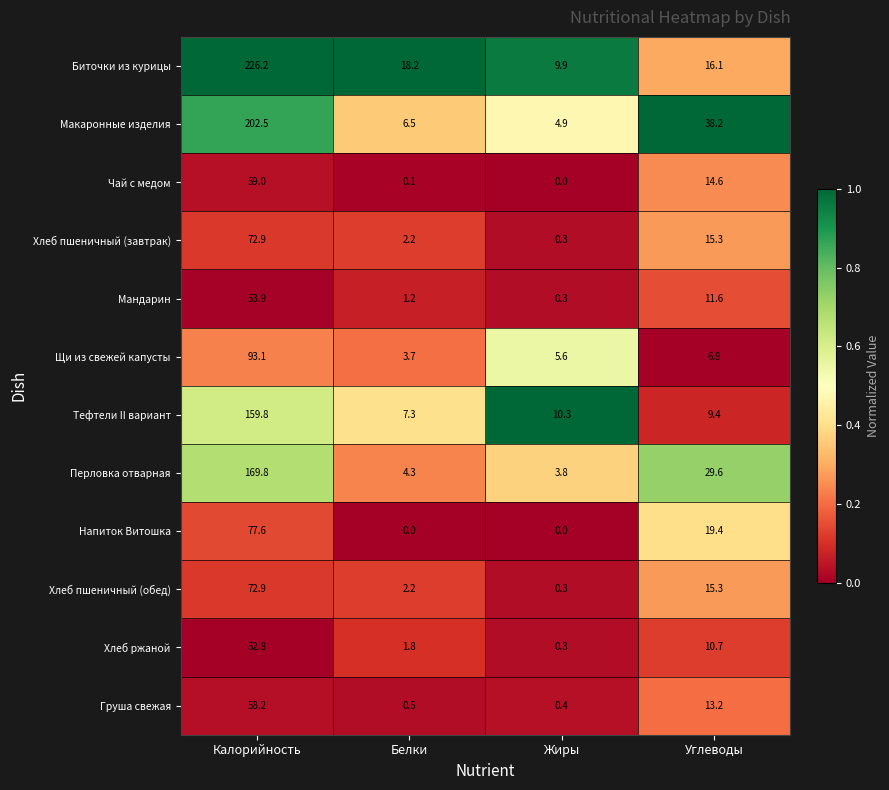

Which series has the widest spread of values?

Биточки из курицы